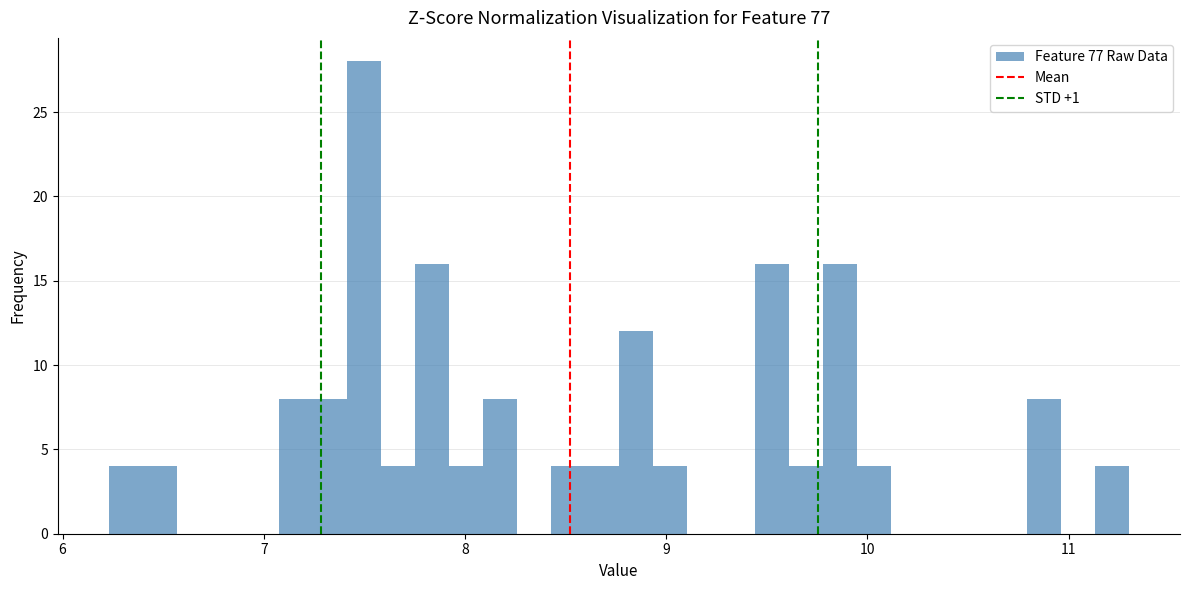

Read against the x-axis, roughly where is the centre of the tallest bar?

7.5